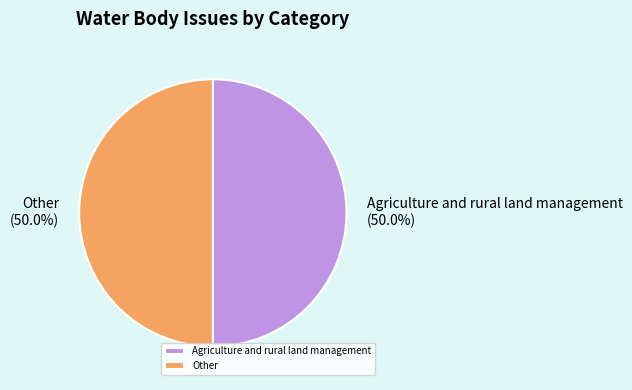

To the nearest percent, what is the average slice percentage?

50%